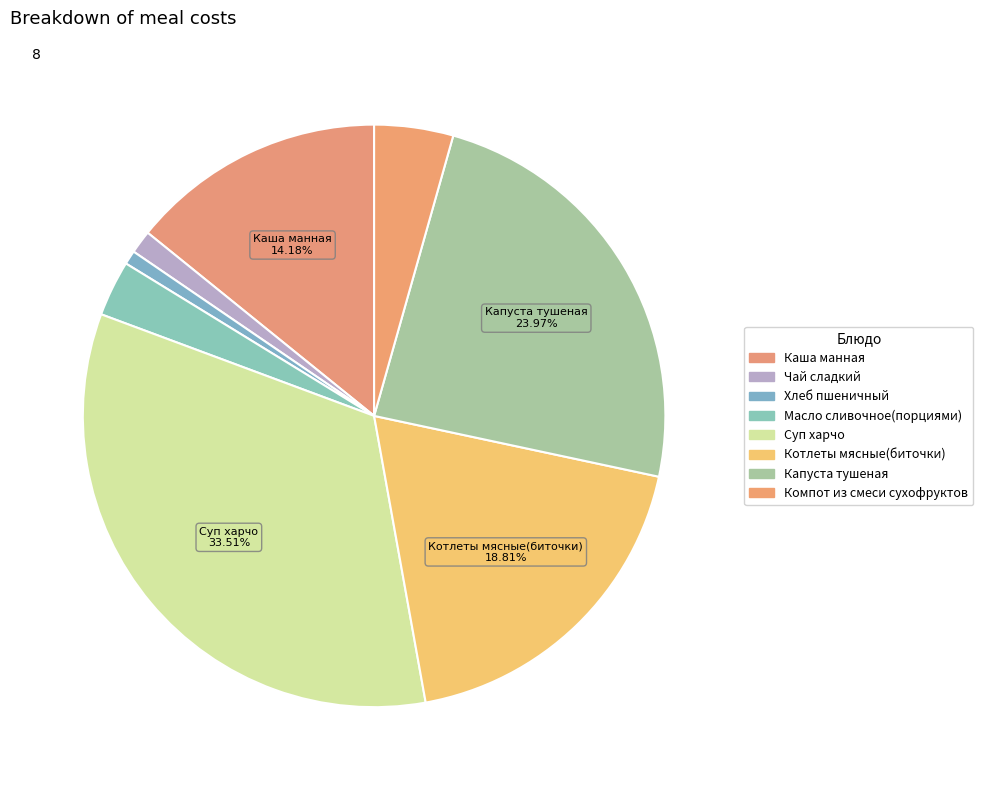

True or false: Суп харчо accounts for 34% of the total.

True